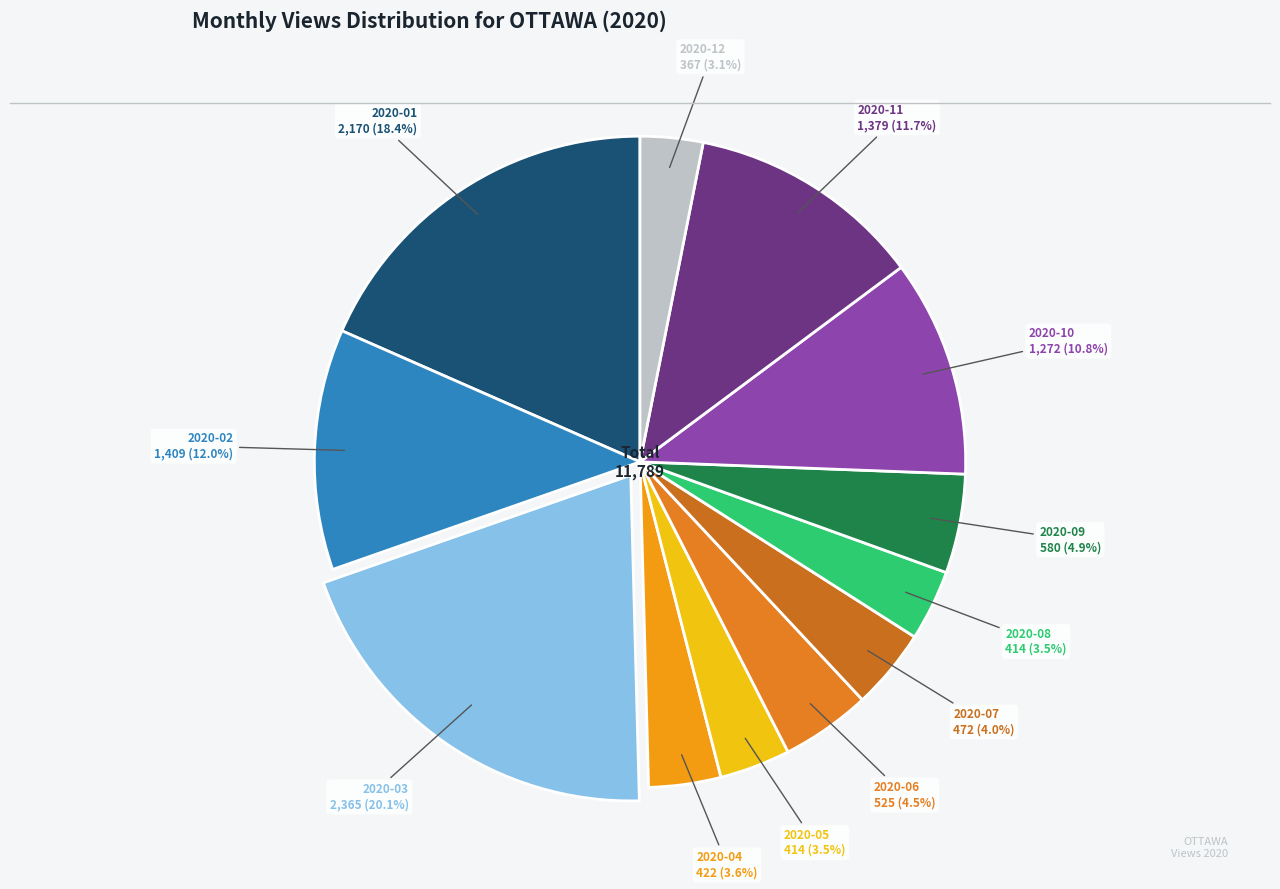

Count the number of slices in the pie.

12